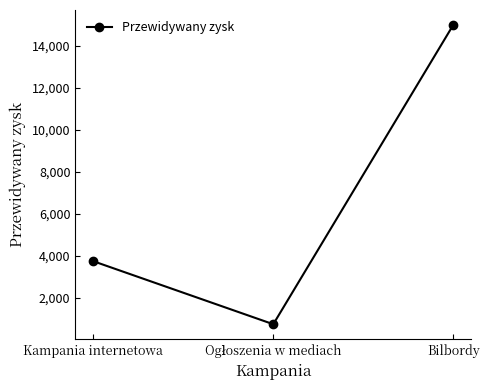

What is the sum of all values?

19500